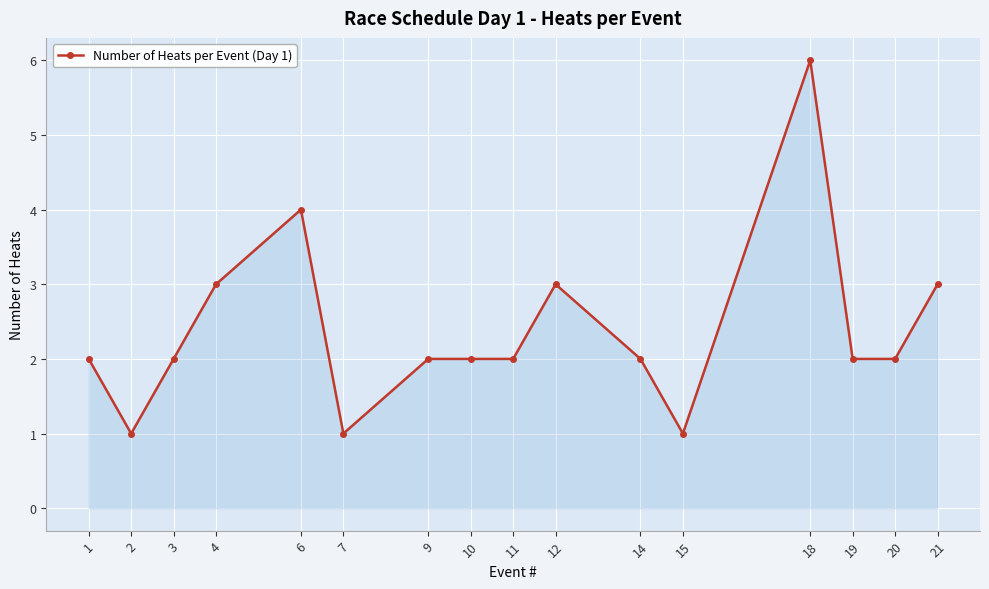

Count the number of data series in this chart.

1